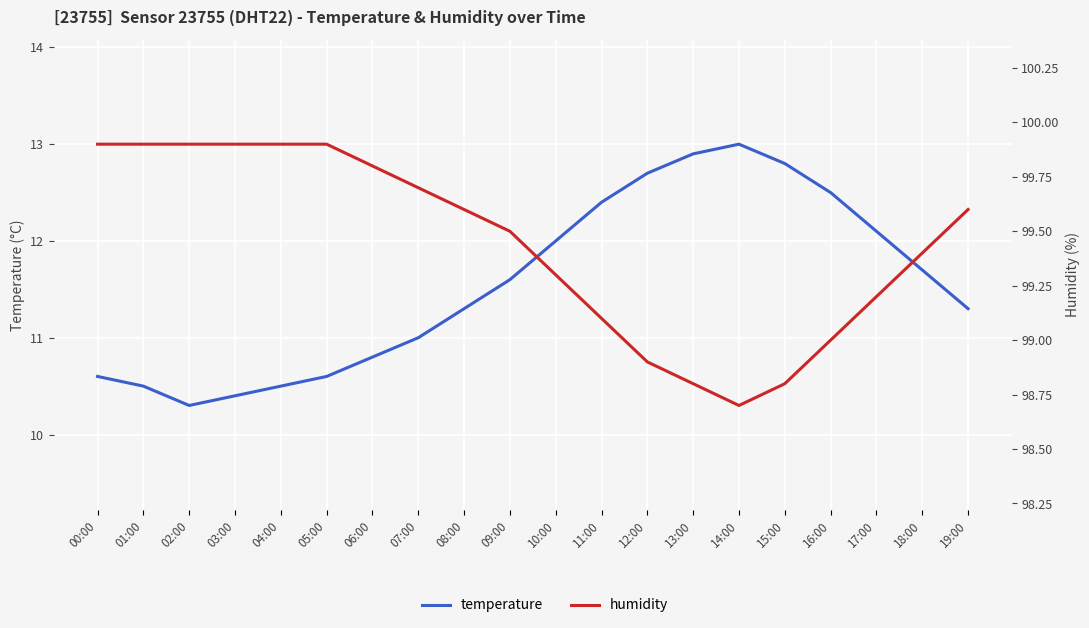

True or false: temperature has more than 2 interior local peaks.

False